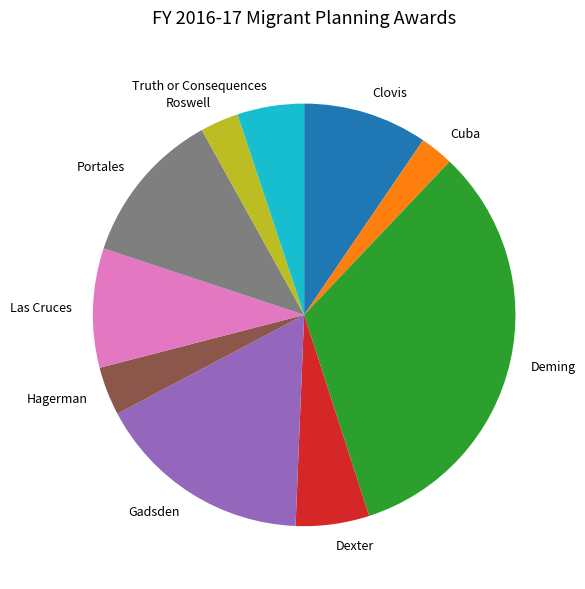

Does Roswell account for over 50% of the chart?

No